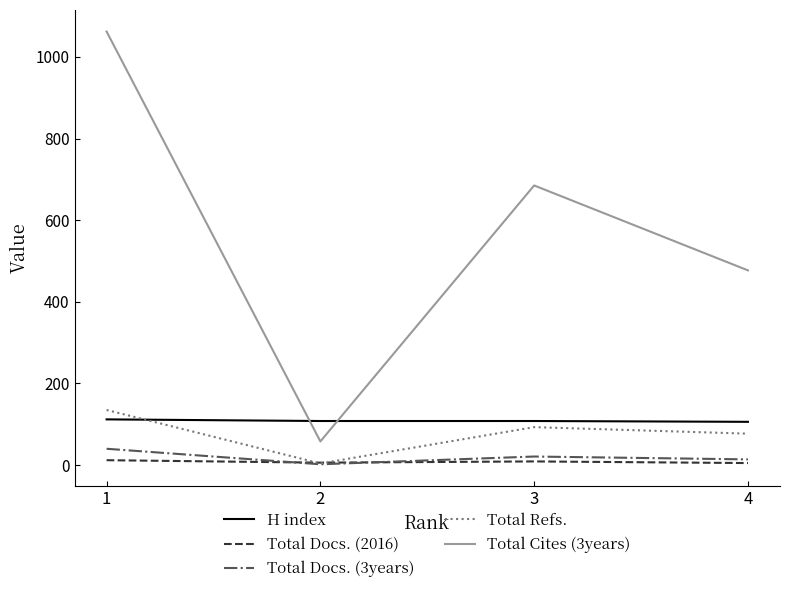

Is the value of Total Docs. (2016) at 4 greater than the value of Total Refs. at 4?

No